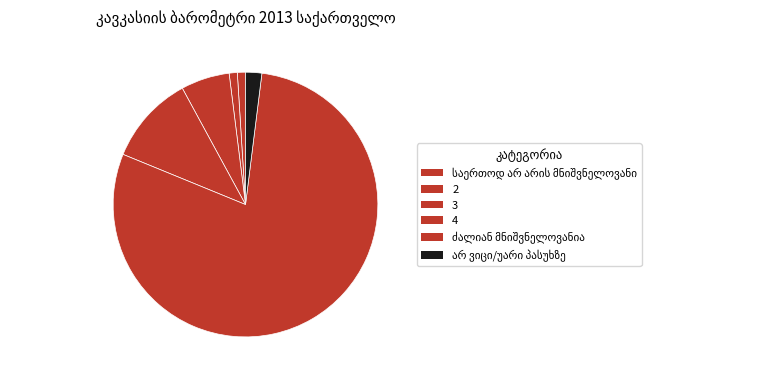

Which has a higher value, საერთოდ არ არის მნიშვნელოვანი or ძალიან მნიშვნელოვანია?

ძალიან მნიშვნელოვანია